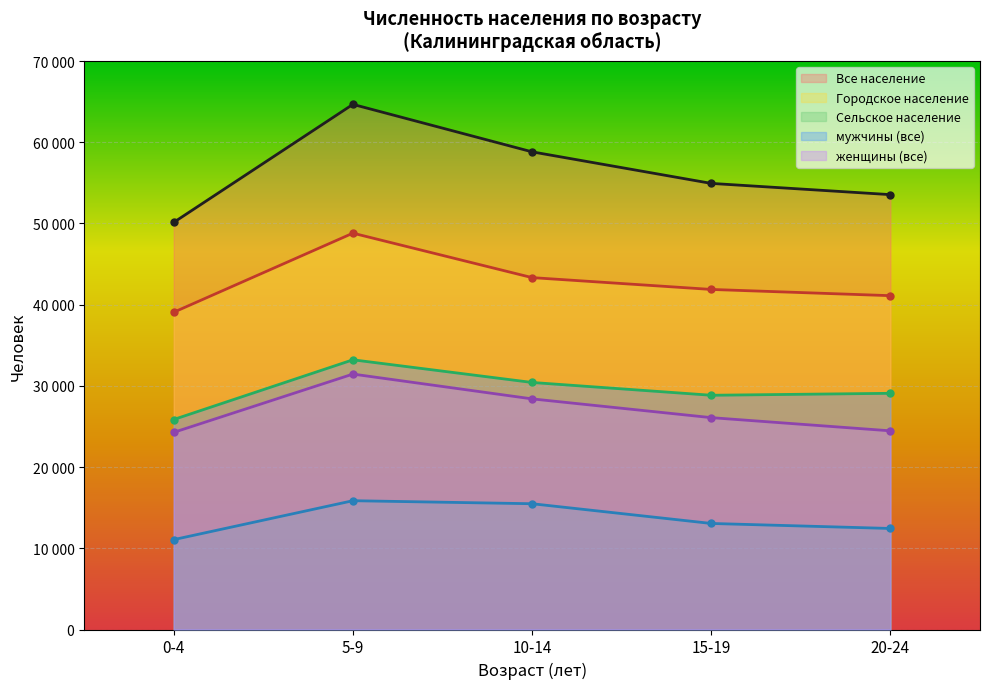

Which series changed the most between 10-14 and 20-24?

Все население